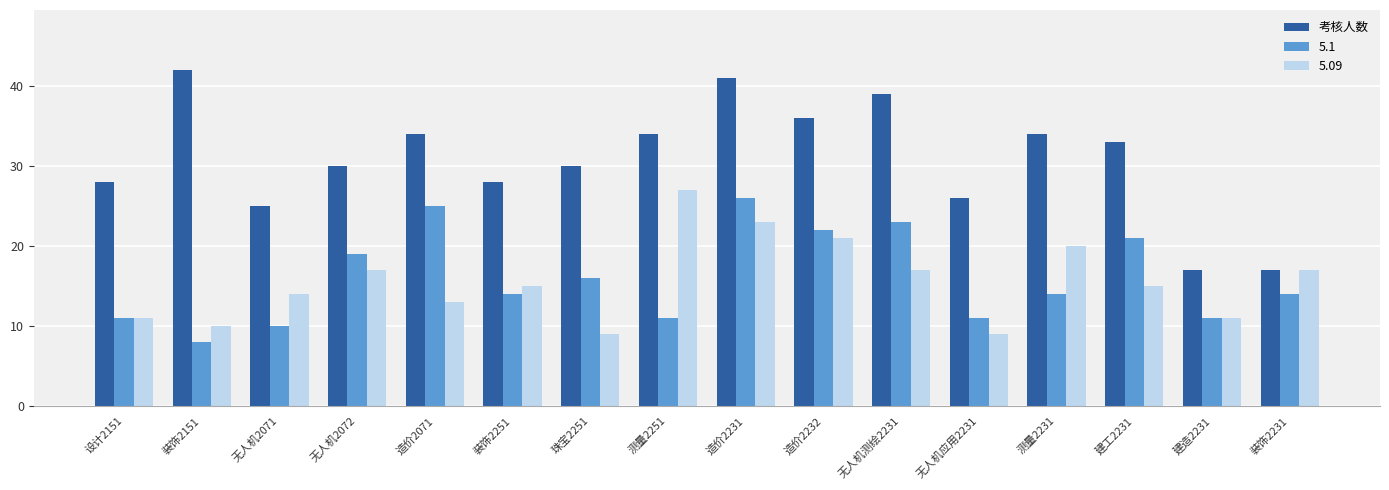

What is the difference between the second highest and second lowest values in the 考核人数 series?

24